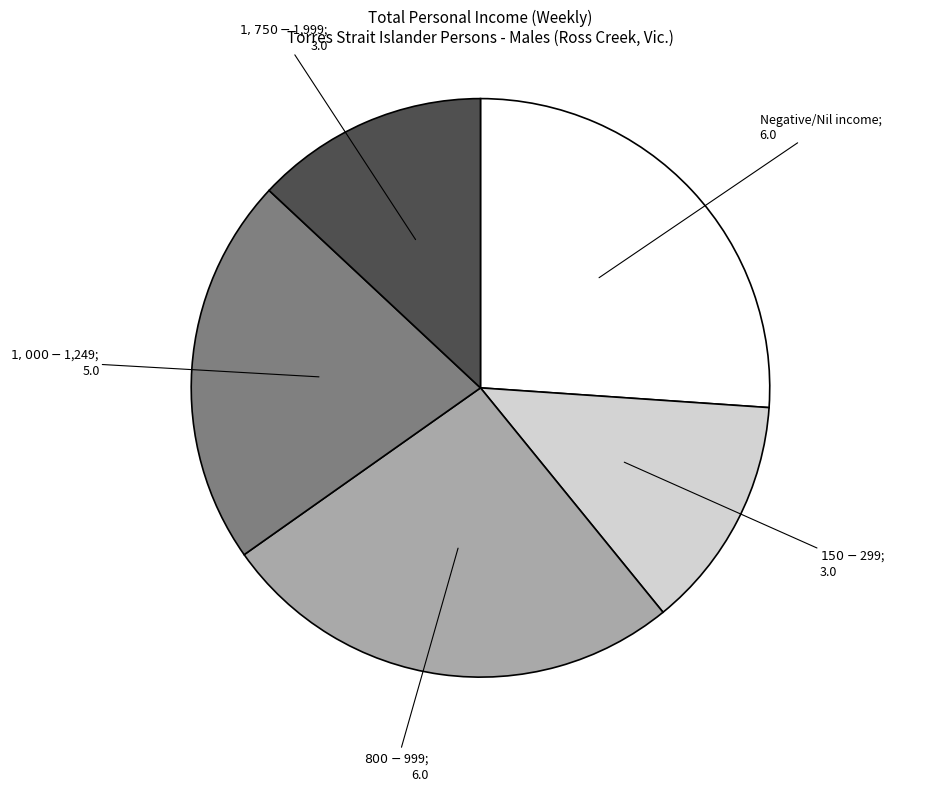

How many segments does this pie chart have?

5